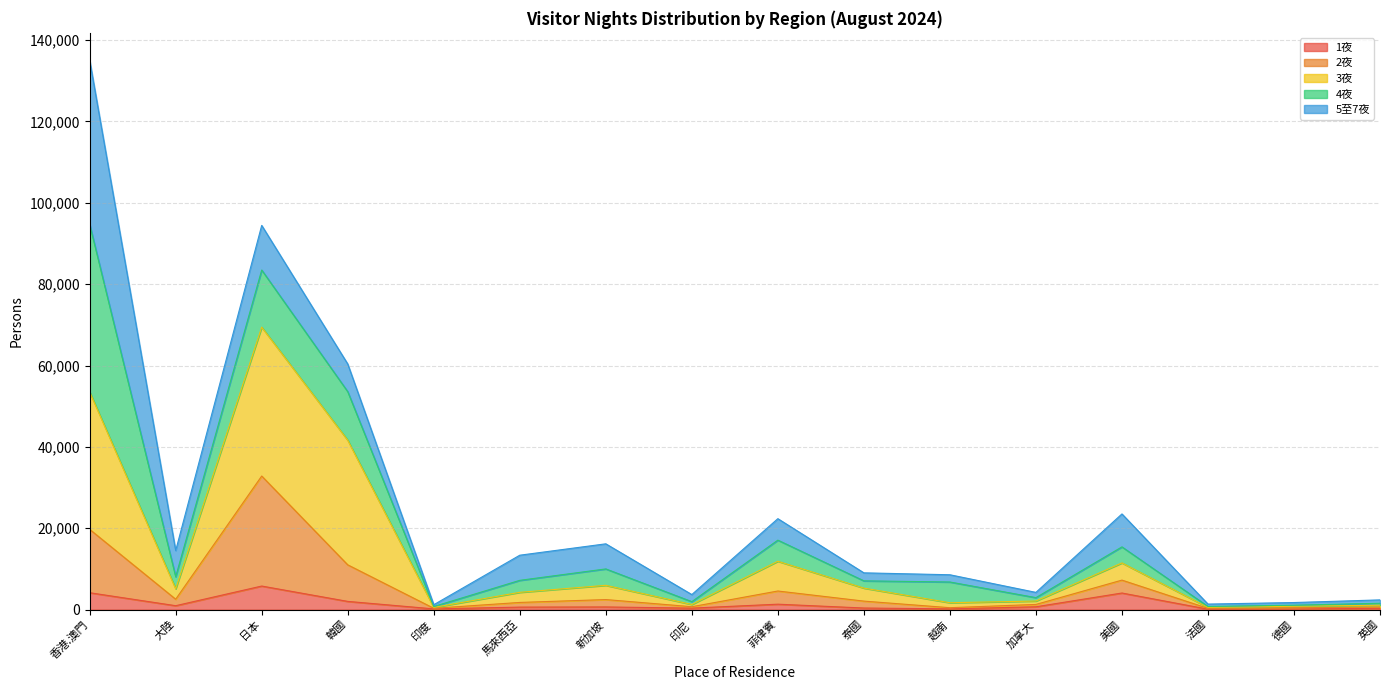

At which category is the sum across all series the highest?

香港.澳門